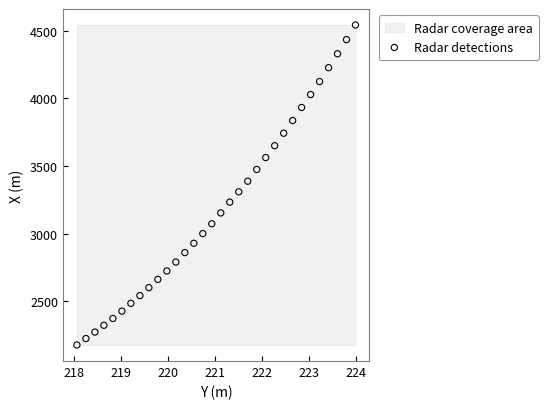

What is the range of Y values (max minus min)?

2365.1